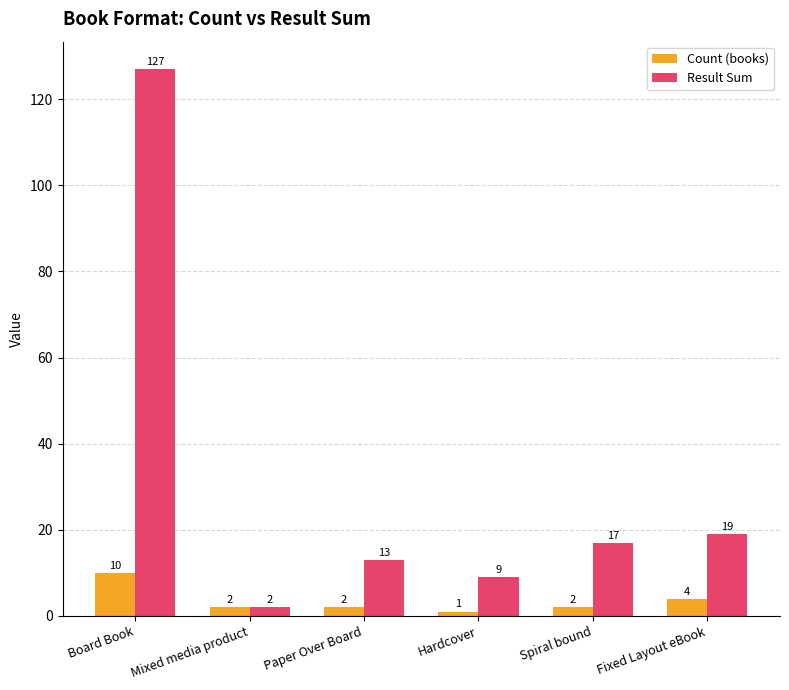

How many distinct data groups are displayed?

2